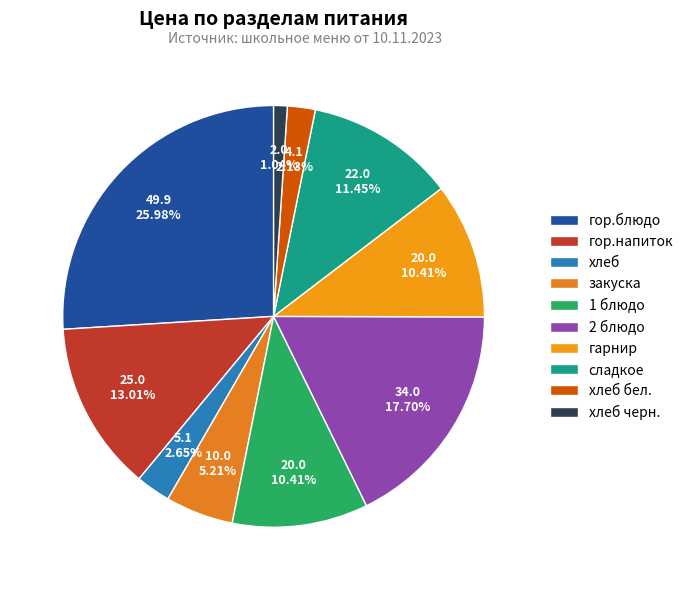

What is the change in value from гор.напиток to 1 блюдо?

-5.0